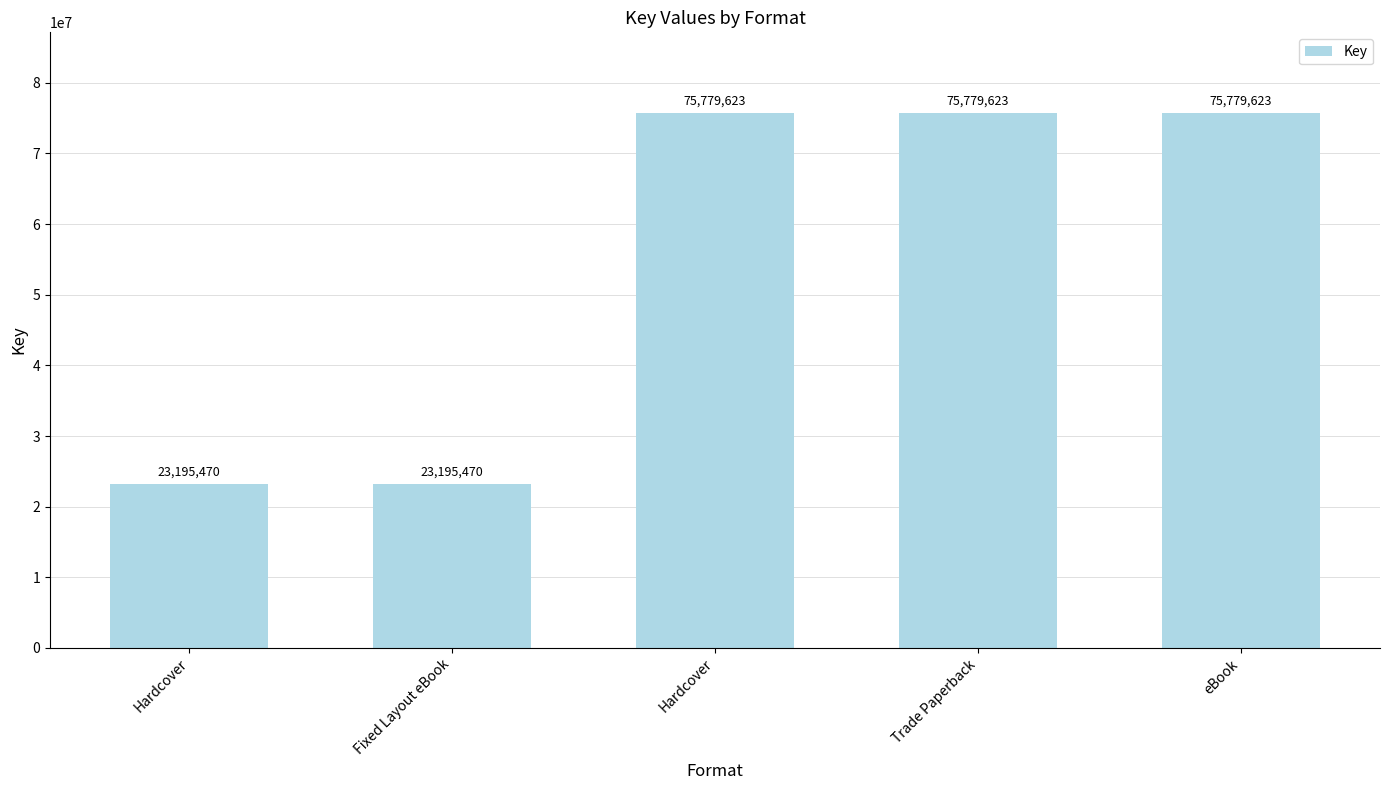

True or false: the data shows 100399013 at eBook.

False